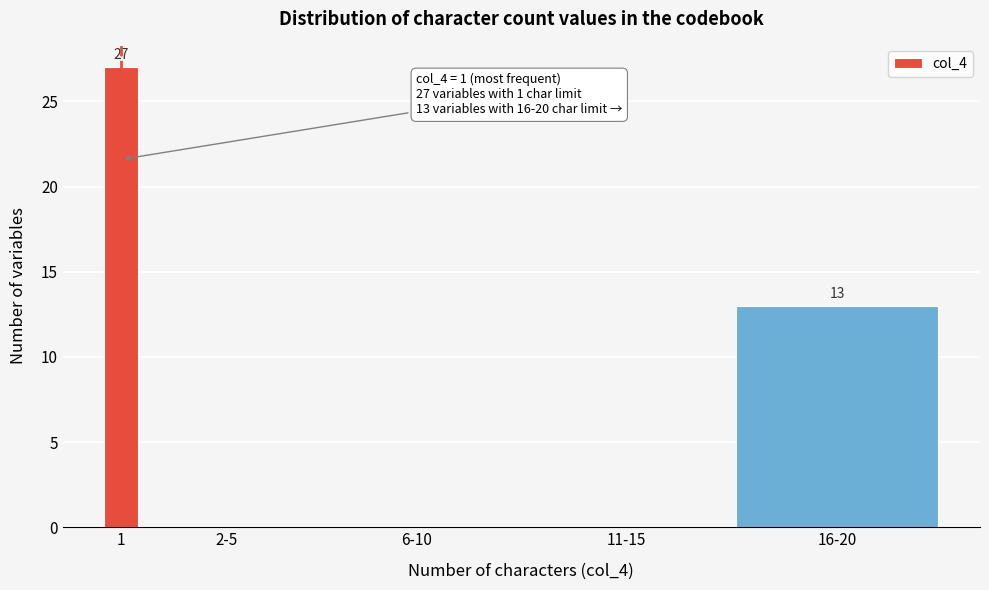

Reading right to left, extract all data points from this chart.

16-20=13	11-15=0	6-10=0	2-5=0	1=27